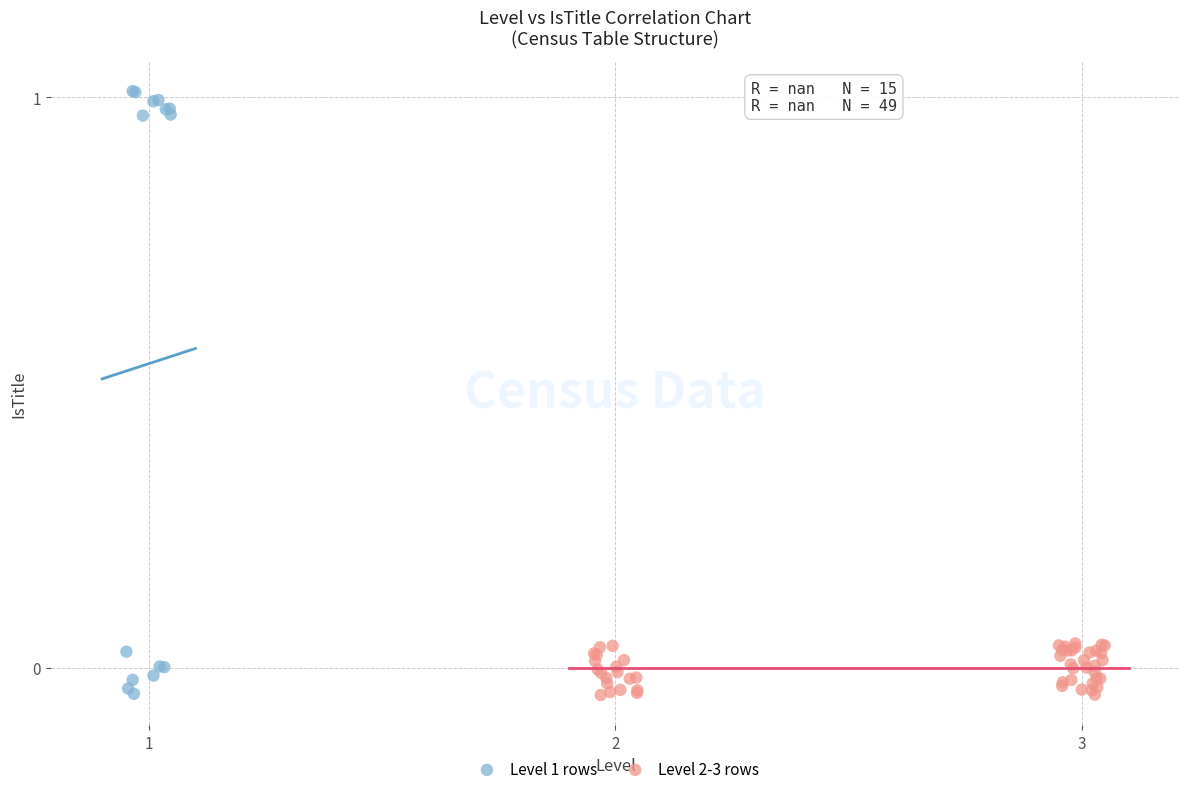

Which series has the largest Y range (max minus min)?

Level 1 rows